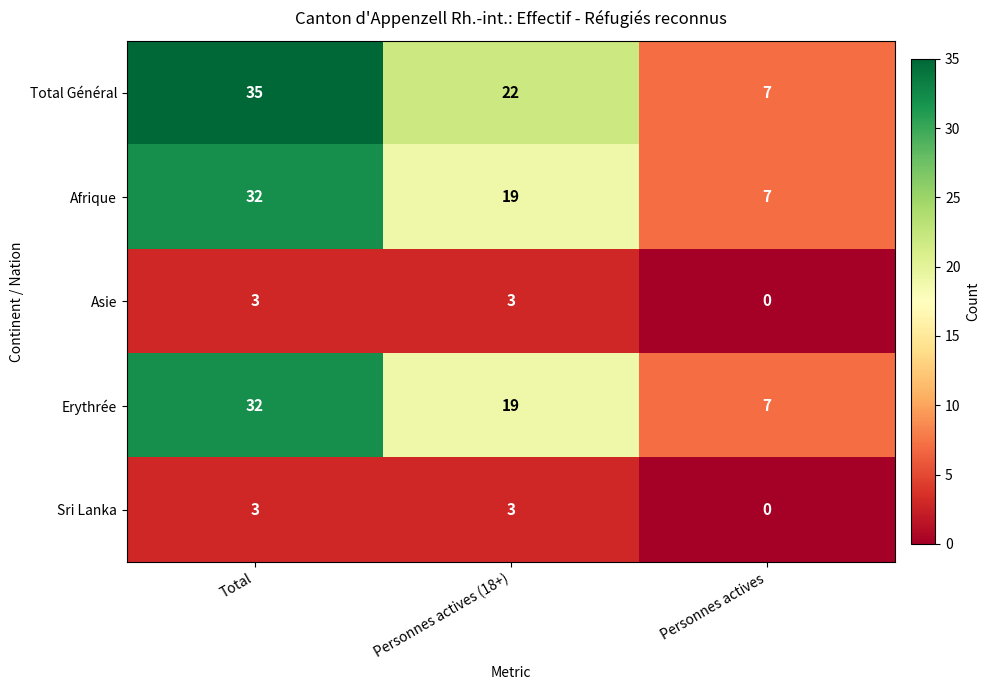

What is the difference between the highest and lowest values at Personnes actives?

7